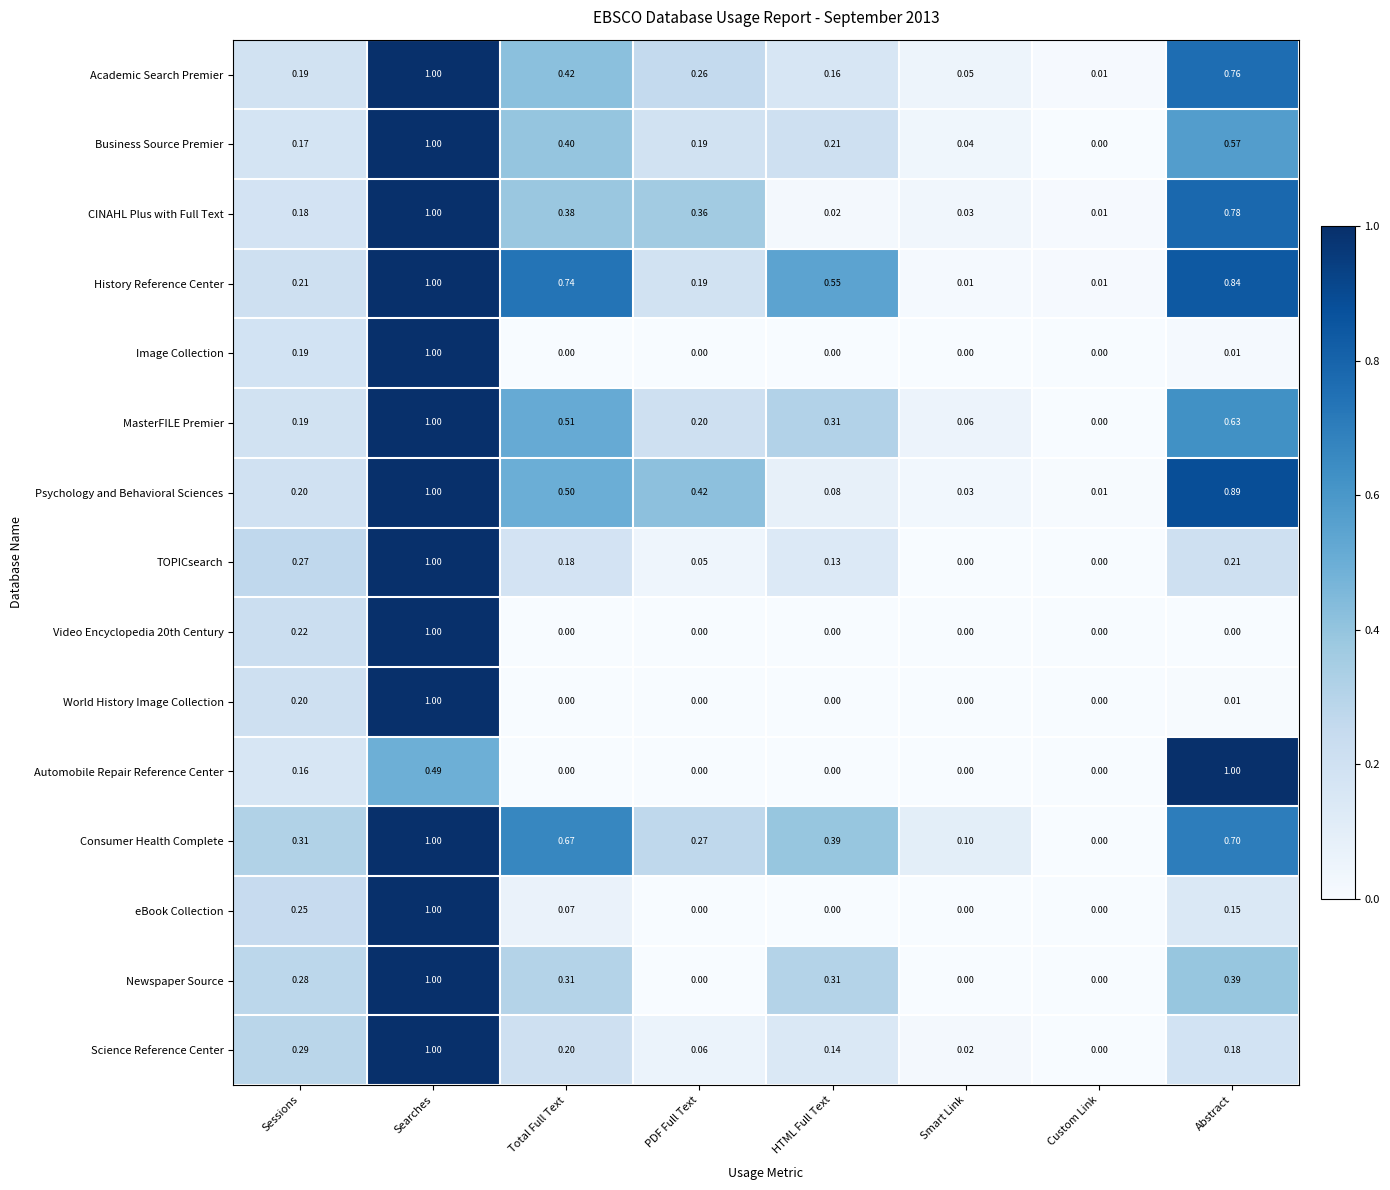

Which series changed the most between Sessions and Total Full Text?

History Reference Center